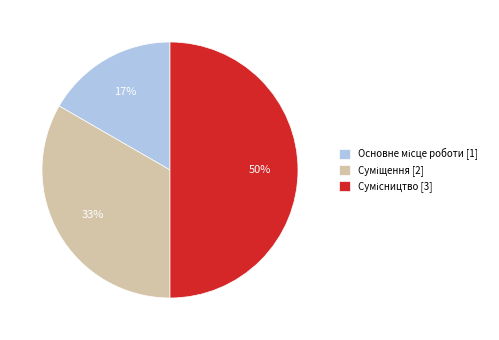

To the nearest percent, what is the difference between the largest and smallest slice percentages?

33%